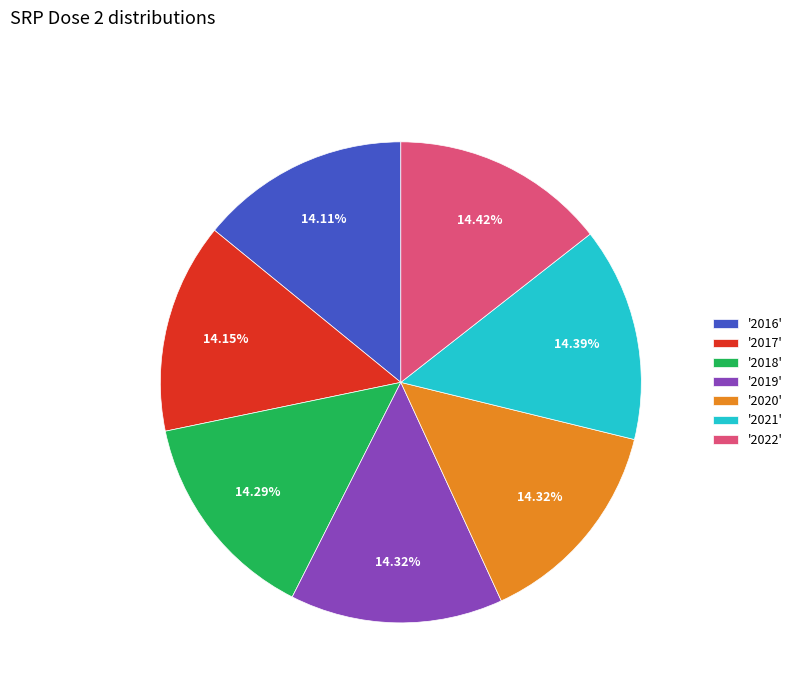

What is the ratio of the value at '2021' to the value at '2018'?

1.0